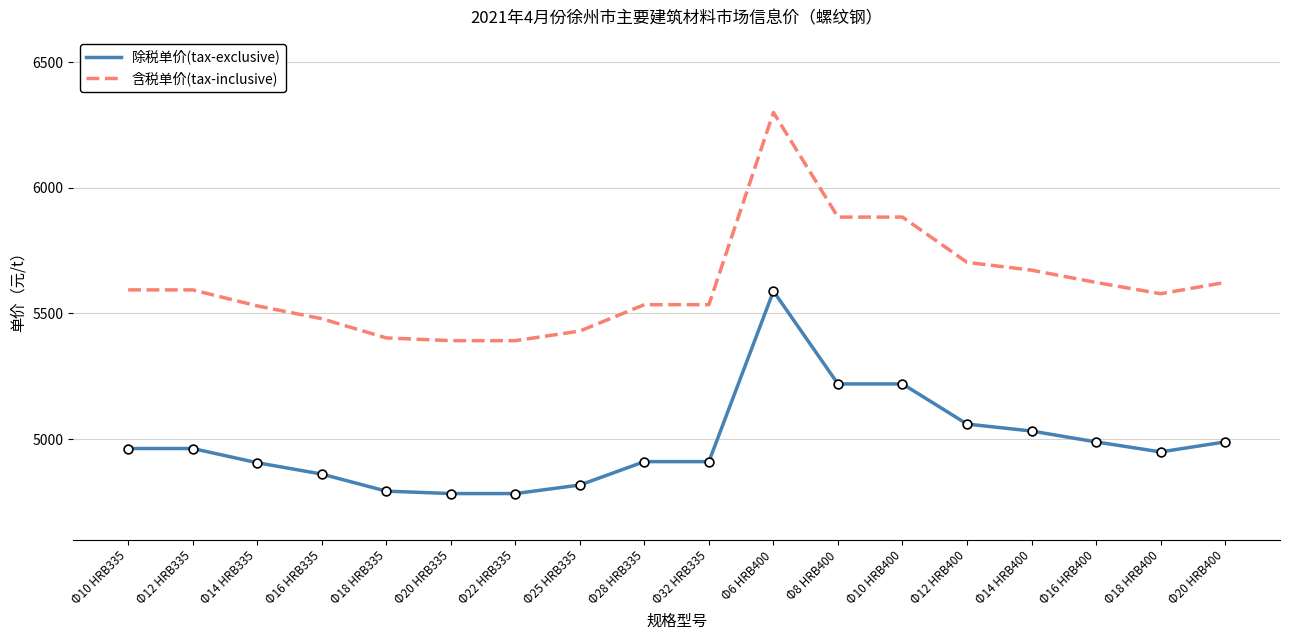

Which series has the widest spread of values?

含税单价(tax-inclusive)